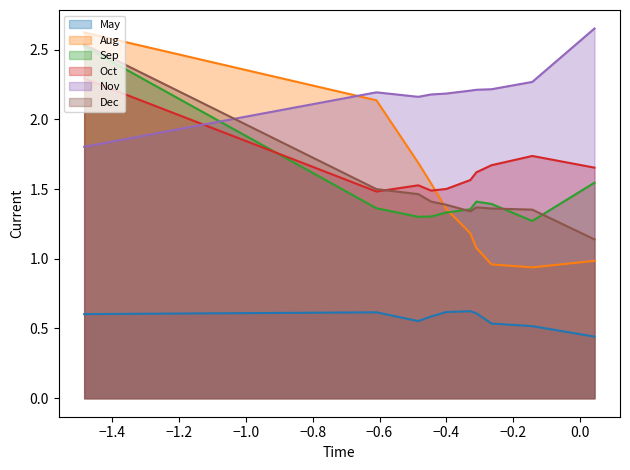

What is the sum of all Dec values?

14.9